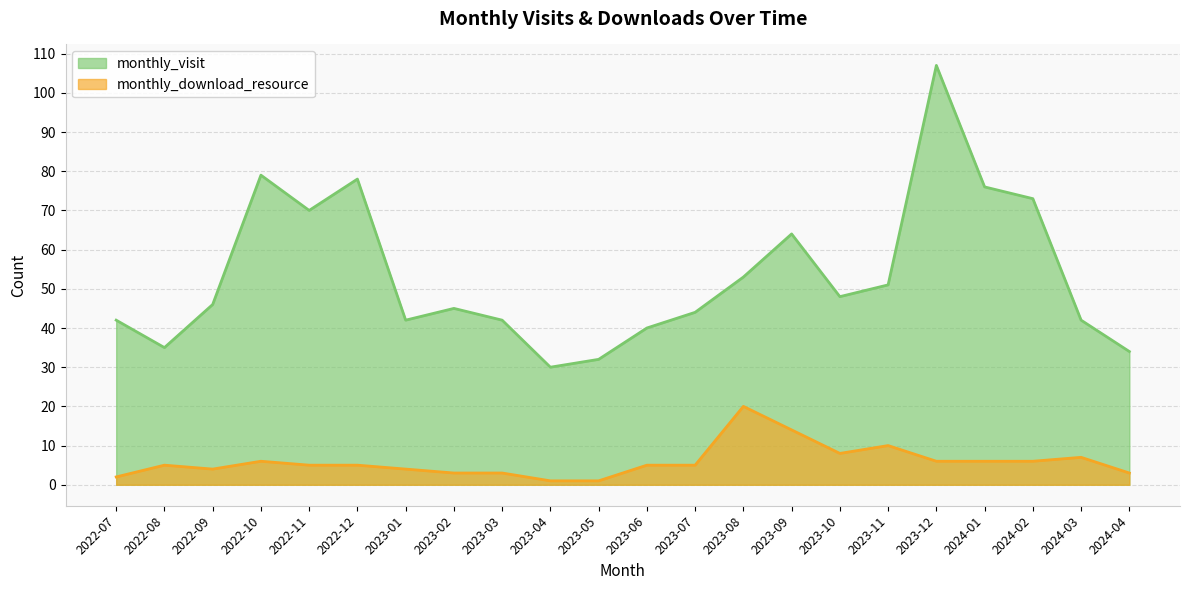

What is the highest value of the monthly_visit series?

107